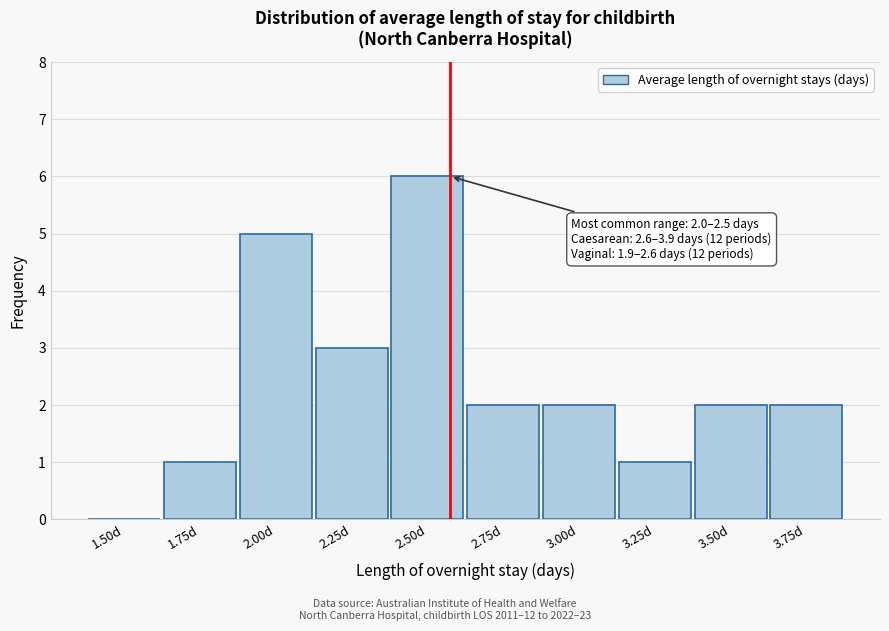

Reading left to right, extract all data points from this chart.

1.50d=0	1.75d=1	2.00d=5	2.25d=3	2.50d=6	2.75d=2	3.00d=2	3.25d=1	3.50d=2	3.75d=2